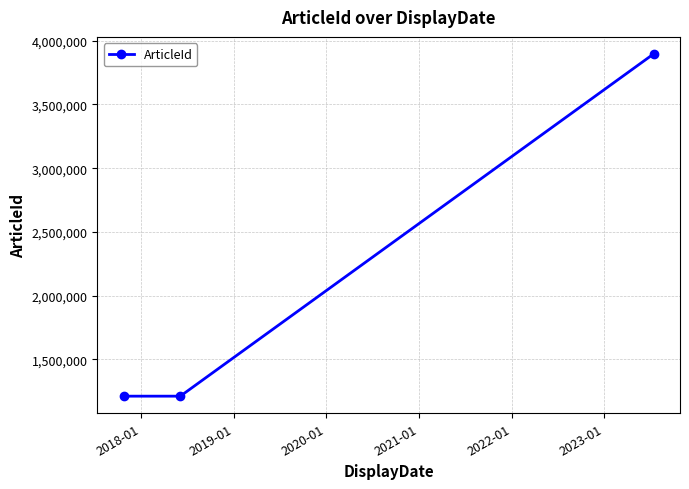

What is the average value?

2106632